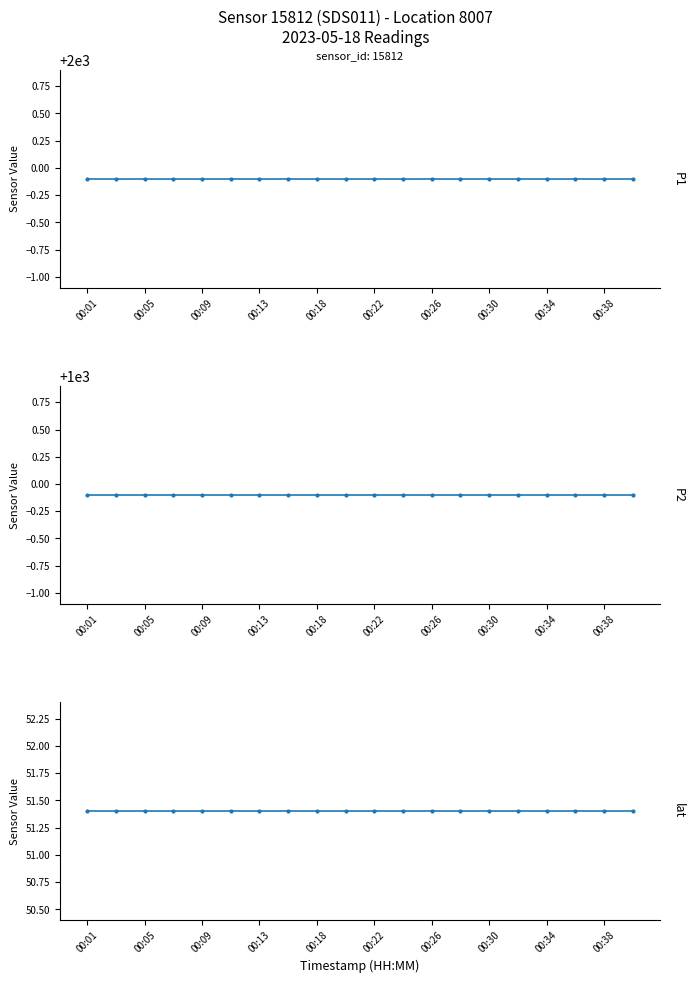

What is the total value across all series at 00:13?

3051.2